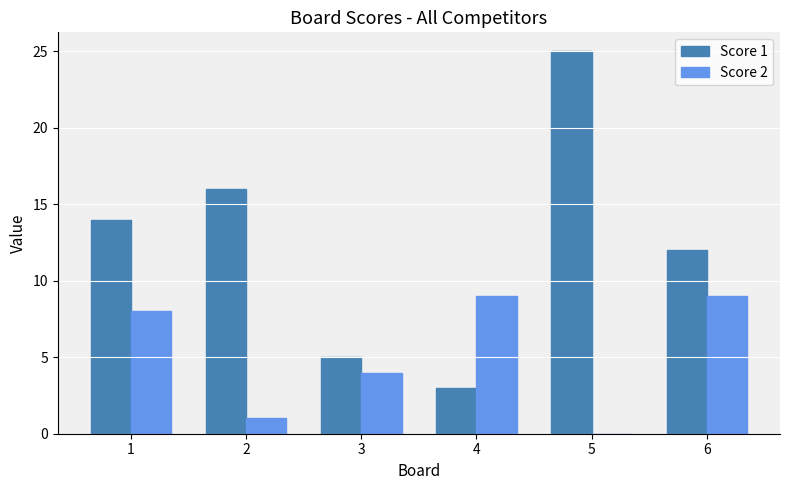

True or false: Score 1 has a value of 16 at 2.

True